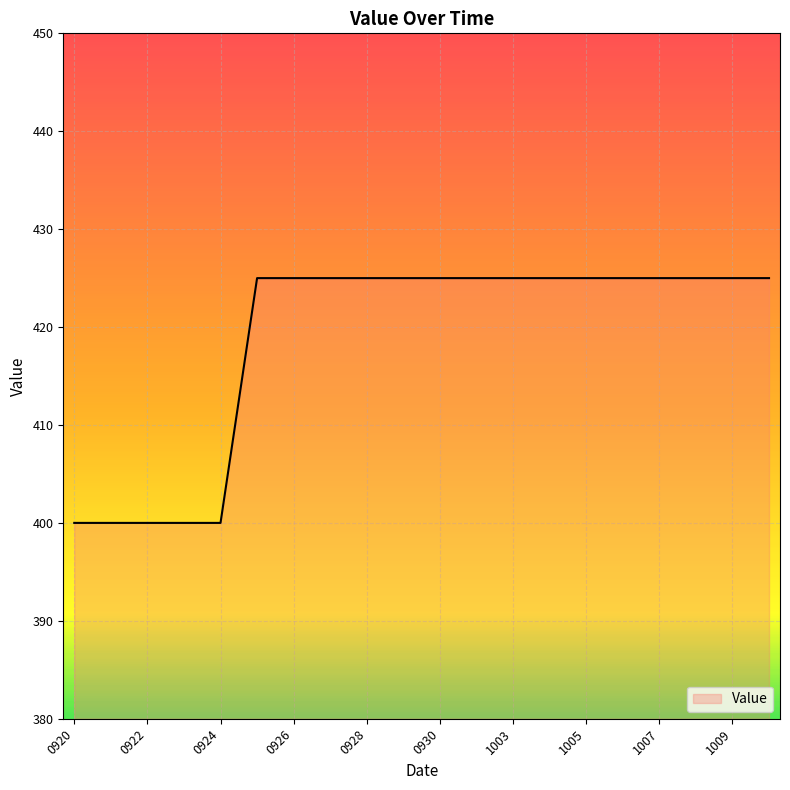

What is the maximum value shown in the chart?

425